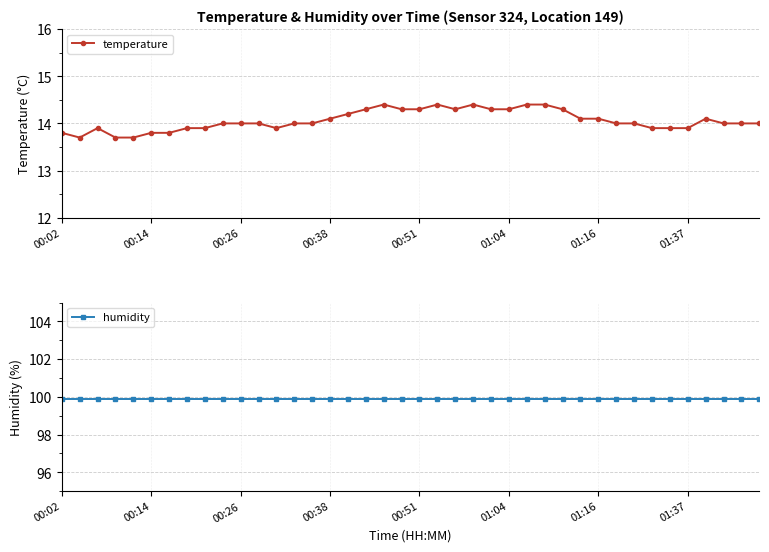

Which label corresponds to the largest value in the chart?

00:02